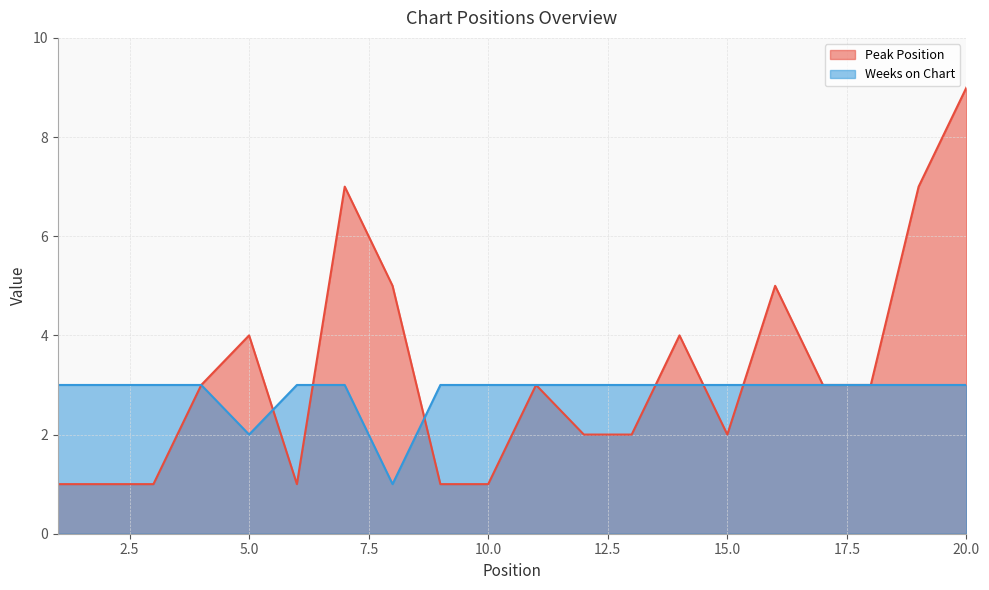

What is the total value across all series at 18?

6